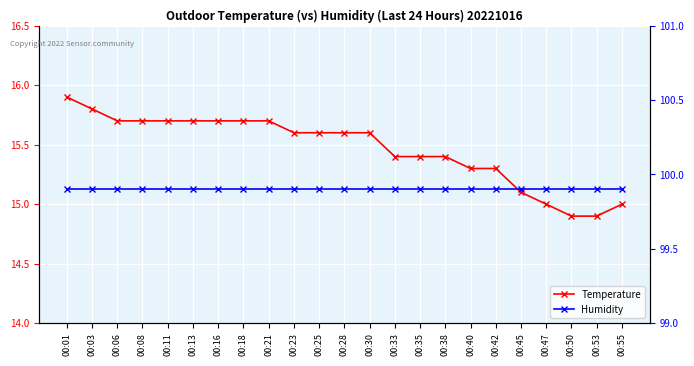

At which label does Temperature first exceed 15?

00:01